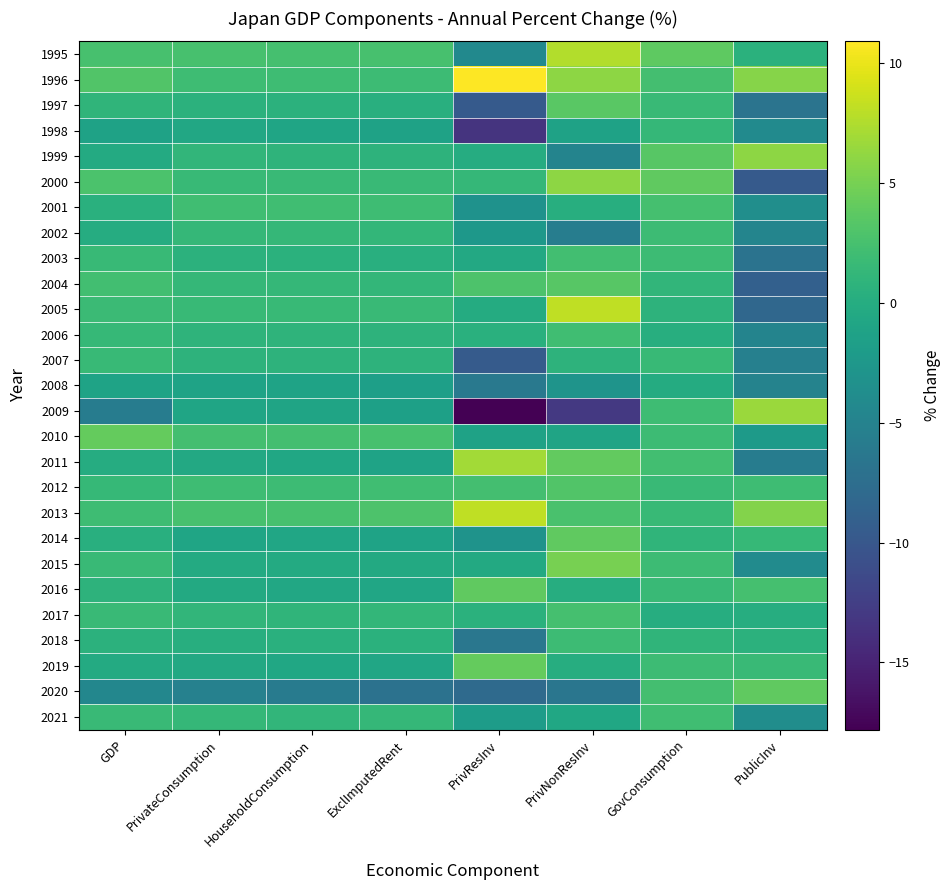

Reading left to right, list all the values displayed in this chart.

1995: GDP=2.6	PrivateConsumption=2.5	HouseholdConsumption=2.4	ExclImputedRent=2.5	PrivResInv=-4.2	PrivNonResInv=7.6	GovConsumption=3.8	PublicInv=0.5
1996: GDP=3.1	PrivateConsumption=2.0	HouseholdConsumption=2.0	ExclImputedRent=1.9	PrivResInv=10.9	PrivNonResInv=6.0	GovConsumption=2.3	PublicInv=5.7
1997: GDP=1.0	PrivateConsumption=0.6	HouseholdConsumption=0.6	ExclImputedRent=0.3	PrivResInv=-9.7	PrivNonResInv=3.6	GovConsumption=1.6	PublicInv=-6.8
1998: GDP=-1.3	PrivateConsumption=-0.6	HouseholdConsumption=-0.9	ExclImputedRent=-1.3	PrivResInv=-13.5	PrivNonResInv=-1.3	GovConsumption=1.3	PublicInv=-4.1
1999: GDP=-0.3	PrivateConsumption=1.1	HouseholdConsumption=0.9	ExclImputedRent=0.7	PrivResInv=0.0	PrivNonResInv=-4.8	GovConsumption=3.5	PublicInv=6.0
2000: GDP=2.8	PrivateConsumption=1.5	HouseholdConsumption=1.7	ExclImputedRent=1.6	PrivResInv=1.3	PrivNonResInv=6.0	GovConsumption=3.9	PublicInv=-9.7
2001: GDP=0.4	PrivateConsumption=2.1	HouseholdConsumption=2.1	ExclImputedRent=2.0	PrivResInv=-3.2	PrivNonResInv=0.2	GovConsumption=2.4	PublicInv=-3.6
2002: GDP=0.0	PrivateConsumption=1.3	HouseholdConsumption=1.3	ExclImputedRent=1.2	PrivResInv=-2.5	PrivNonResInv=-5.6	GovConsumption=1.9	PublicInv=-4.7
2003: GDP=1.5	PrivateConsumption=0.6	HouseholdConsumption=0.5	ExclImputedRent=0.3	PrivResInv=-0.5	PrivNonResInv=2.2	GovConsumption=1.9	PublicInv=-6.9
2004: GDP=2.2	PrivateConsumption=1.3	HouseholdConsumption=1.3	ExclImputedRent=1.2	PrivResInv=2.9	PrivNonResInv=3.5	GovConsumption=1.1	PublicInv=-9.0
2005: GDP=1.8	PrivateConsumption=1.5	HouseholdConsumption=1.5	ExclImputedRent=1.6	PrivResInv=-0.1	PrivNonResInv=8.1	GovConsumption=0.8	PublicInv=-8.2
2006: GDP=1.4	PrivateConsumption=0.9	HouseholdConsumption=0.9	ExclImputedRent=0.8	PrivResInv=0.4	PrivNonResInv=2.1	GovConsumption=0.2	PublicInv=-4.9
2007: GDP=1.5	PrivateConsumption=0.8	HouseholdConsumption=0.8	ExclImputedRent=0.7	PrivResInv=-9.6	PrivNonResInv=0.8	GovConsumption=1.5	PublicInv=-5.3
2008: GDP=-1.2	PrivateConsumption=-1.1	HouseholdConsumption=-1.1	ExclImputedRent=-1.6	PrivResInv=-6.2	PrivNonResInv=-2.9	GovConsumption=-0.1	PublicInv=-5.0
2009: GDP=-5.7	PrivateConsumption=-0.9	HouseholdConsumption=-1.0	ExclImputedRent=-1.5	PrivResInv=-17.8	PrivNonResInv=-13.0	GovConsumption=2.0	PublicInv=6.6
2010: GDP=4.1	PrivateConsumption=2.3	HouseholdConsumption=2.3	ExclImputedRent=2.5	PrivResInv=-1.3	PrivNonResInv=-1.0	GovConsumption=1.9	PublicInv=-2.2
2011: GDP=0.0	PrivateConsumption=-0.5	HouseholdConsumption=-0.7	ExclImputedRent=-1.1	PrivResInv=6.9	PrivNonResInv=4.0	GovConsumption=2.2	PublicInv=-5.7
2012: GDP=1.4	PrivateConsumption=2.0	HouseholdConsumption=1.9	ExclImputedRent=2.1	PrivResInv=2.3	PrivNonResInv=3.1	GovConsumption=1.7	PublicInv=2.0
2013: GDP=2.0	PrivateConsumption=2.6	HouseholdConsumption=2.6	ExclImputedRent=2.9	PrivResInv=8.2	PrivNonResInv=2.7	GovConsumption=1.5	PublicInv=5.6
2014: GDP=0.3	PrivateConsumption=-0.9	HouseholdConsumption=-0.8	ExclImputedRent=-1.1	PrivResInv=-3.1	PrivNonResInv=3.9	GovConsumption=1.0	PublicInv=1.4
2015: GDP=1.6	PrivateConsumption=-0.2	HouseholdConsumption=-0.3	ExclImputedRent=-0.4	PrivResInv=-0.4	PrivNonResInv=5.0	GovConsumption=1.9	PublicInv=-4.0
2016: GDP=0.8	PrivateConsumption=-0.4	HouseholdConsumption=-0.6	ExclImputedRent=-0.8	PrivResInv=3.9	PrivNonResInv=0.1	GovConsumption=1.6	PublicInv=2.4
2017: GDP=1.7	PrivateConsumption=1.1	HouseholdConsumption=1.0	ExclImputedRent=1.2	PrivResInv=0.5	PrivNonResInv=2.4	GovConsumption=0.1	PublicInv=0.1
2018: GDP=0.6	PrivateConsumption=0.2	HouseholdConsumption=0.4	ExclImputedRent=0.5	PrivResInv=-6.4	PrivNonResInv=1.9	GovConsumption=1.0	PublicInv=0.6
2019: GDP=-0.2	PrivateConsumption=-0.5	HouseholdConsumption=-0.7	ExclImputedRent=-0.8	PrivResInv=4.1	PrivNonResInv=0.1	GovConsumption=1.9	PublicInv=1.7
2020: GDP=-4.5	PrivateConsumption=-5.2	HouseholdConsumption=-5.9	ExclImputedRent=-7.0	PrivResInv=-7.9	PrivNonResInv=-6.5	GovConsumption=2.3	PublicInv=3.9
2021: GDP=1.7	PrivateConsumption=1.3	HouseholdConsumption=1.1	ExclImputedRent=1.3	PrivResInv=-1.9	PrivNonResInv=-0.7	GovConsumption=2.1	PublicInv=-3.7